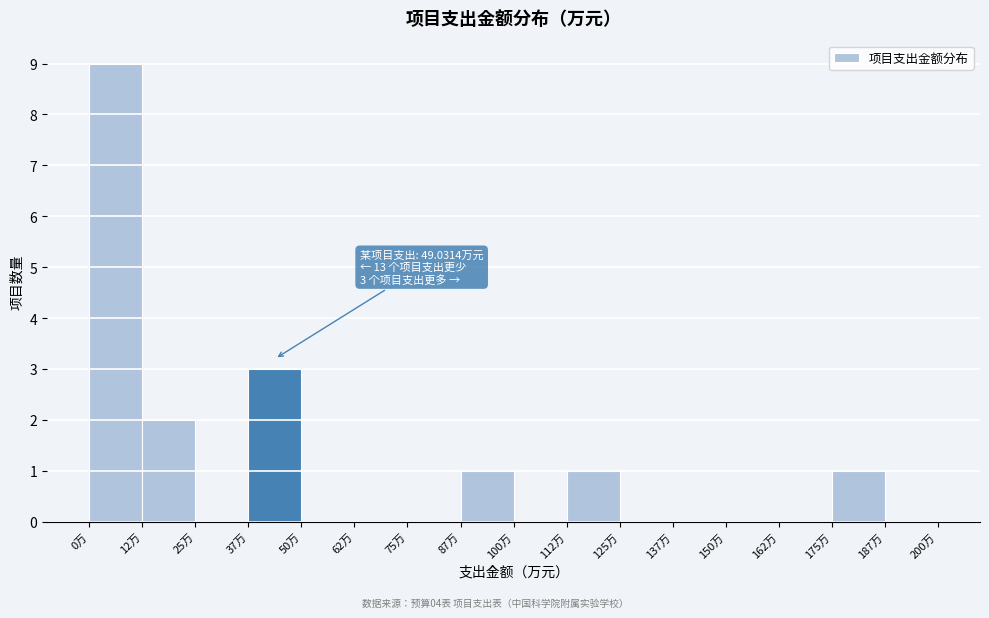

Over which range of the x-axis is the bar tallest?

0.0 to 12.5